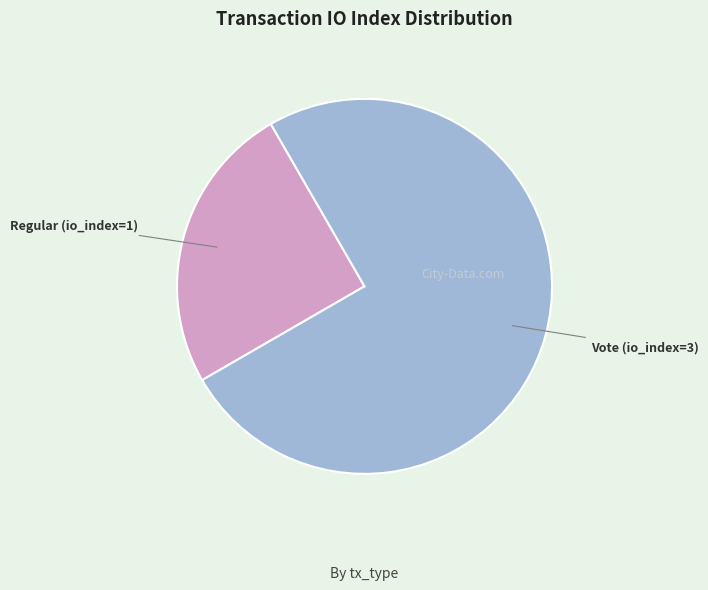

Which category has the biggest portion of the pie?

Vote (io_index=3)